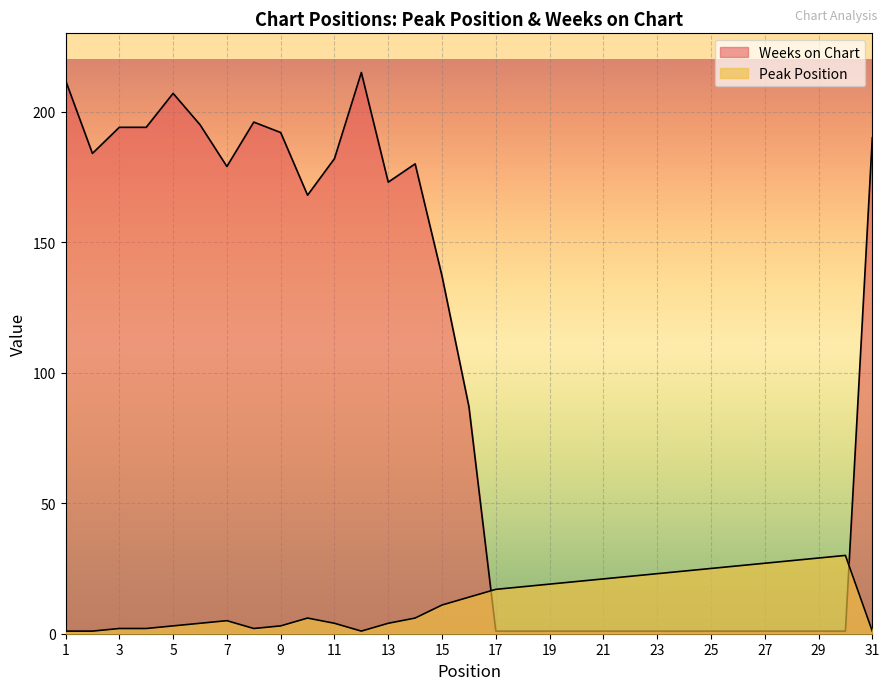

The value of Peak Position at 25 is 25. True or false?

True